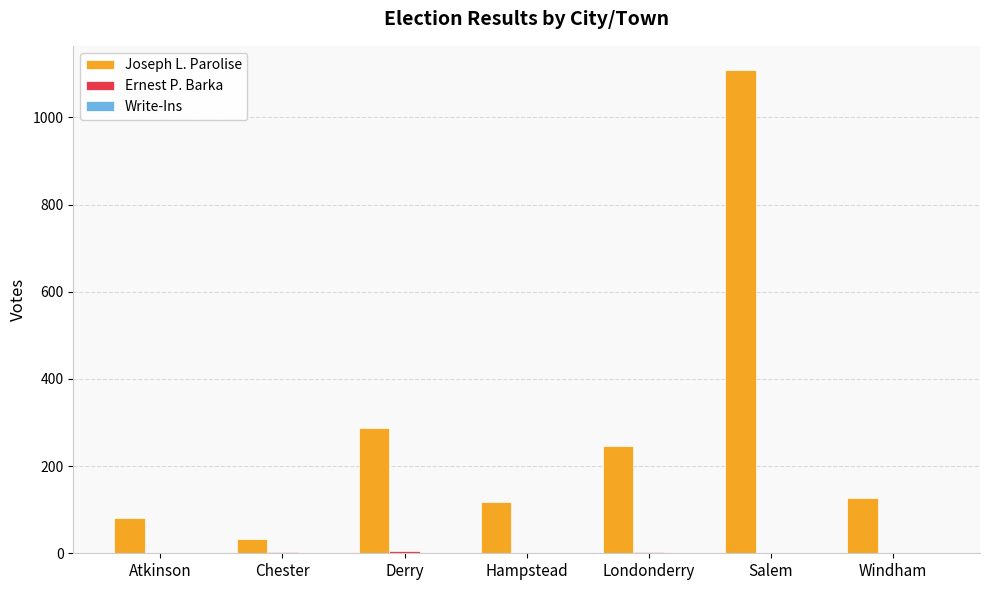

Between Atkinson and Salem, which series saw the biggest shift?

Joseph L. Parolise